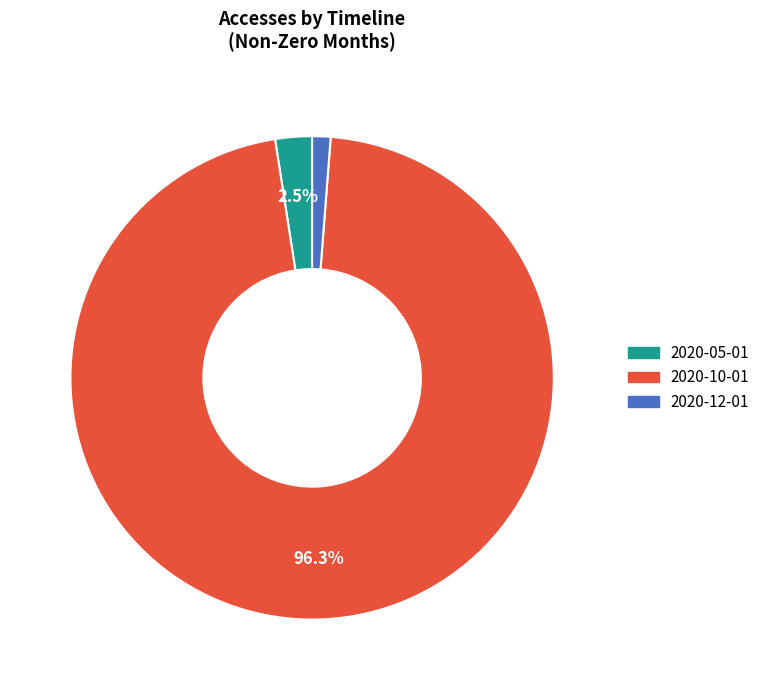

What is the largest slice in the pie chart?

2020-10-01